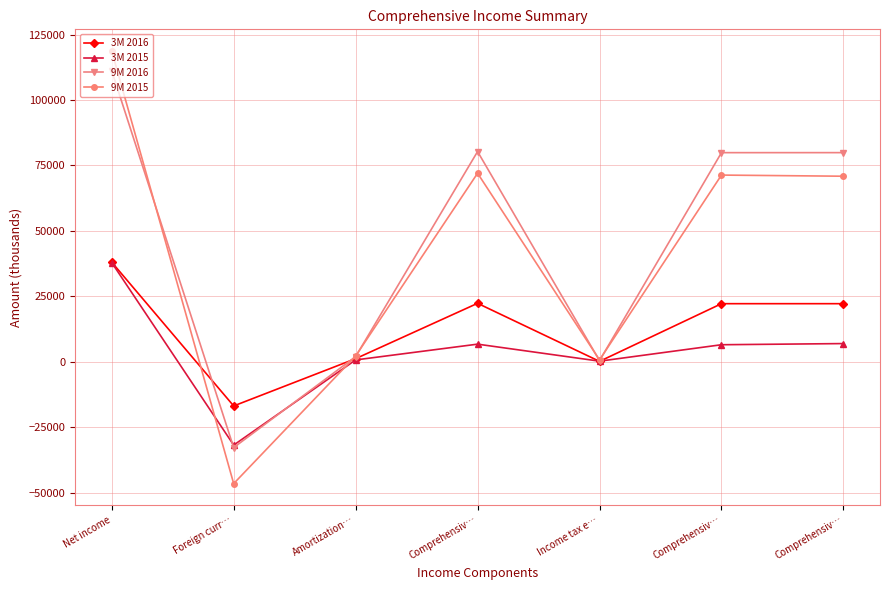

Is it true that 9M 2015 equals 118726 at Net income?

True